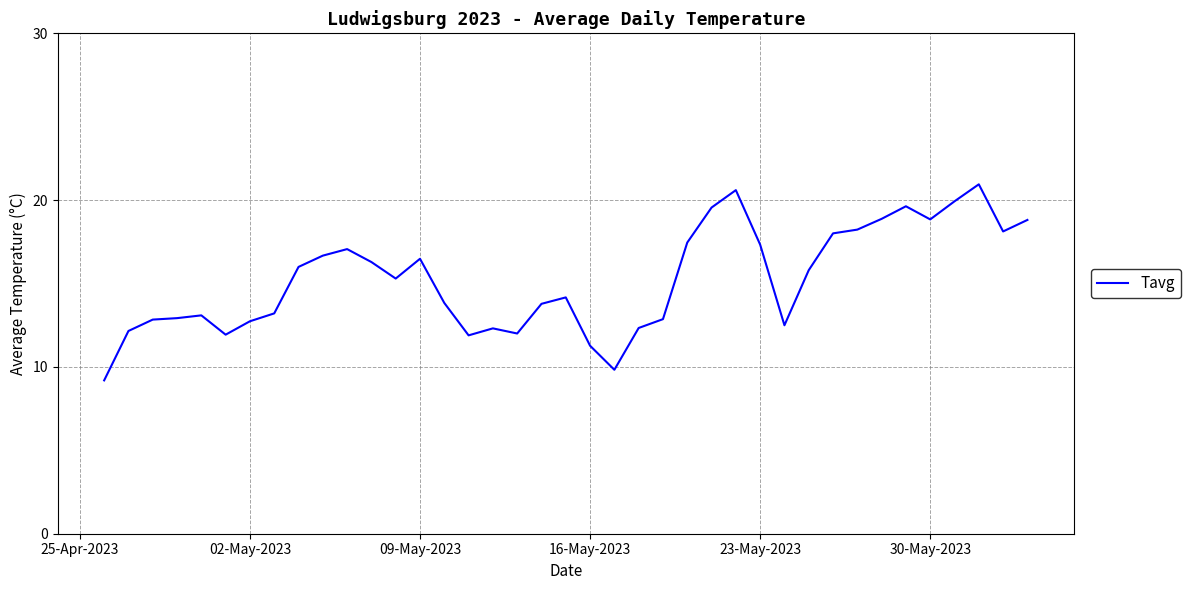

What is the greatest value displayed?

20.9